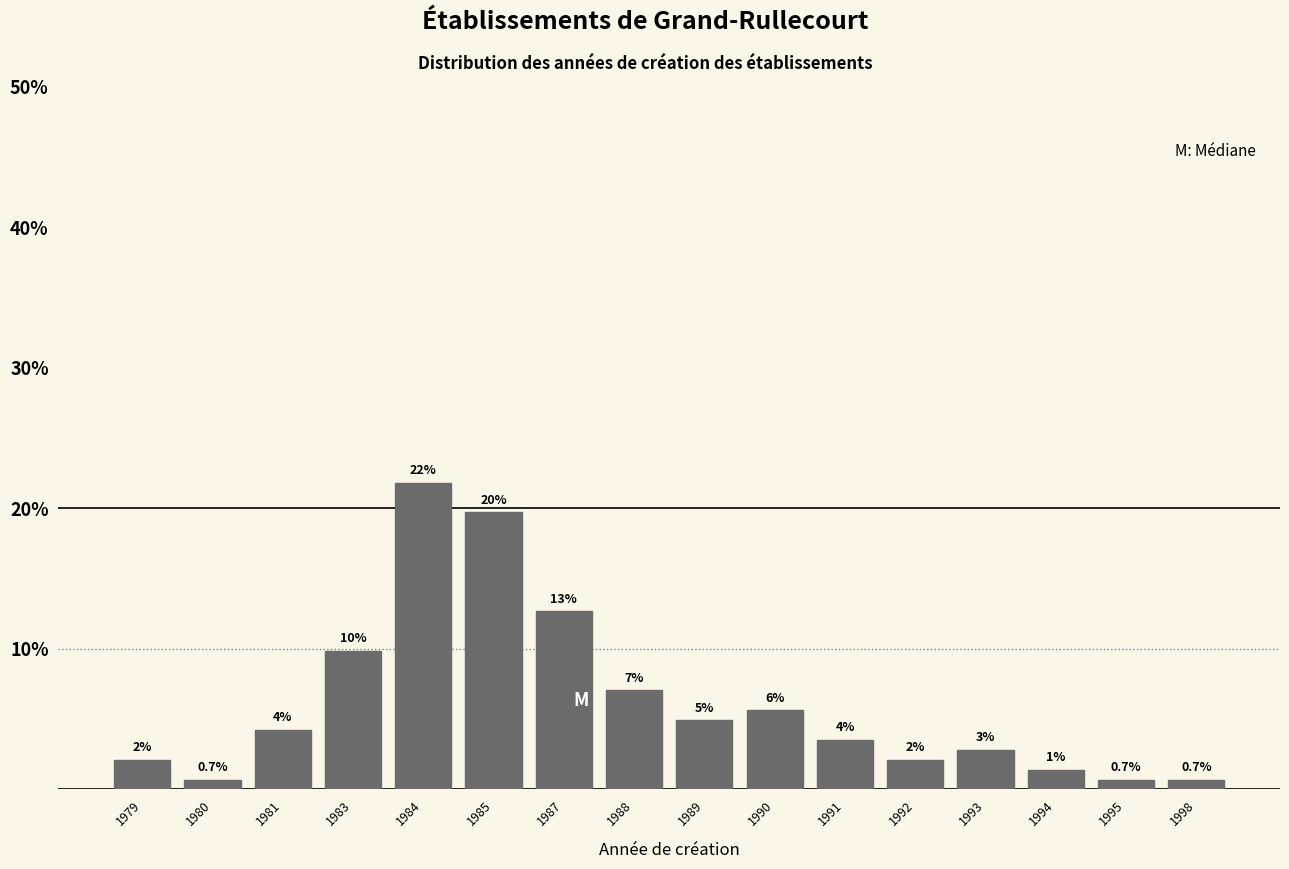

How many bars are there in total?

16